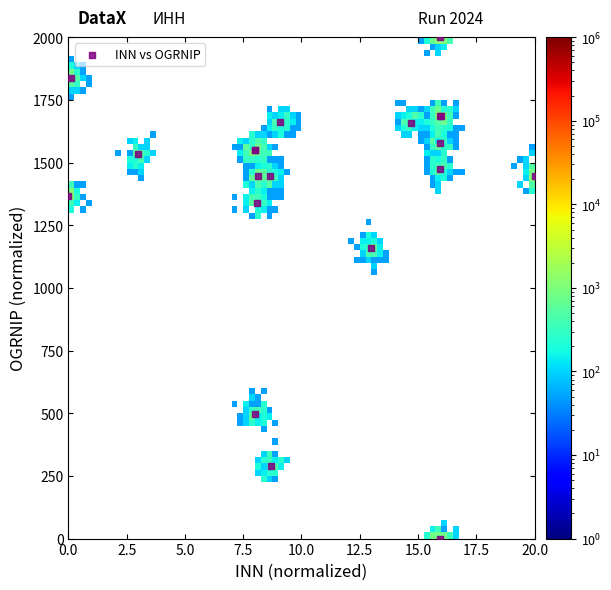

What Y value in the scatter plot is closest to 1000?

1158.1